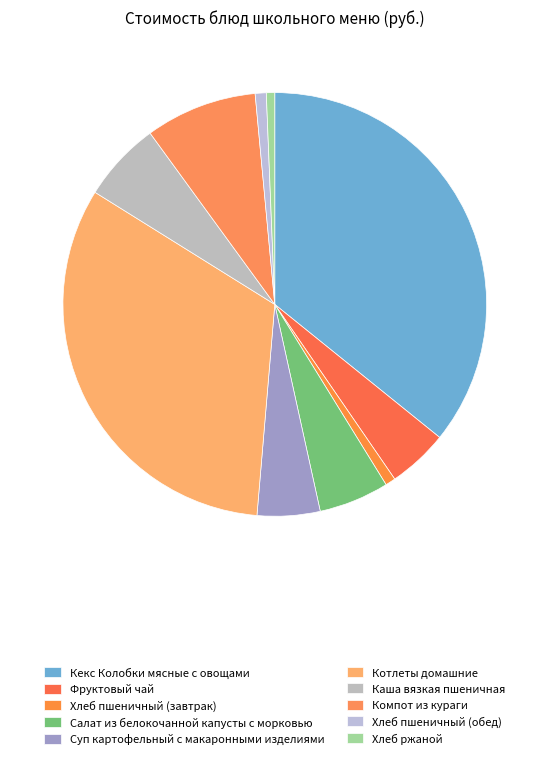

How many segments does this pie chart have?

10